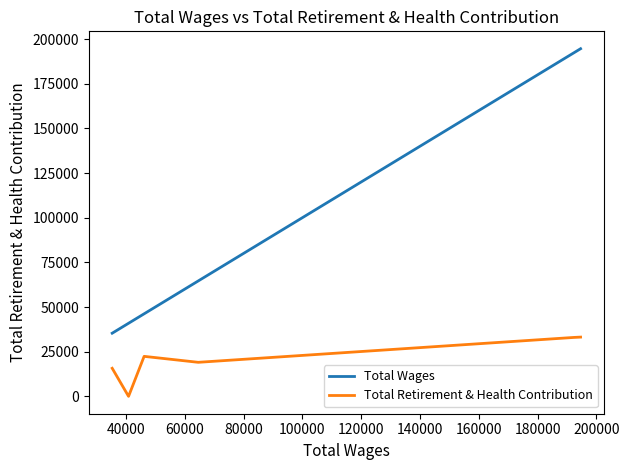

True or false: Total Retirement & Health Contribution has a value of 43086.8 at 40000.

False